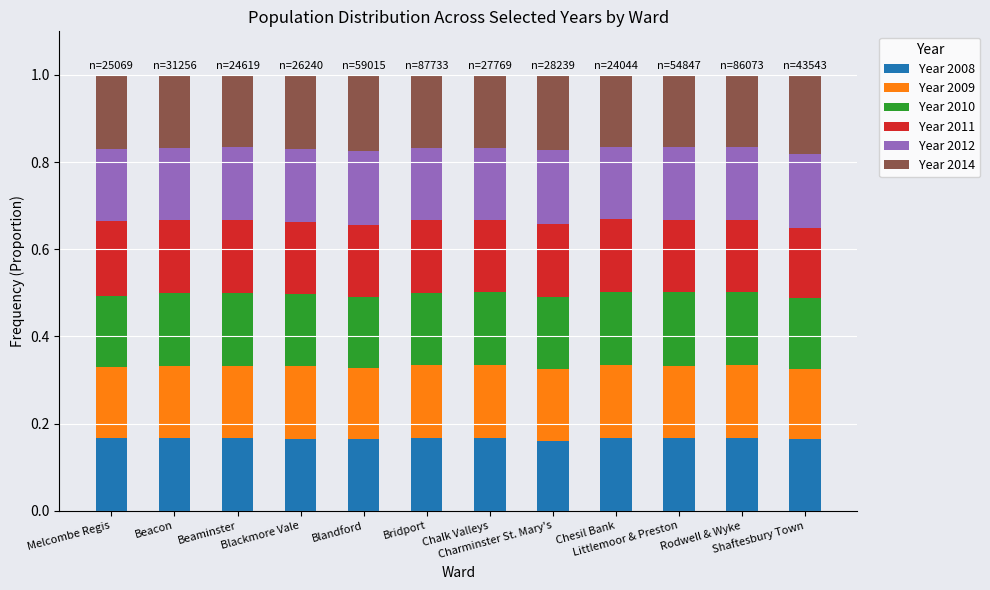

True or false: Year 2014 has a value of 0.3 at Chesil Bank.

False